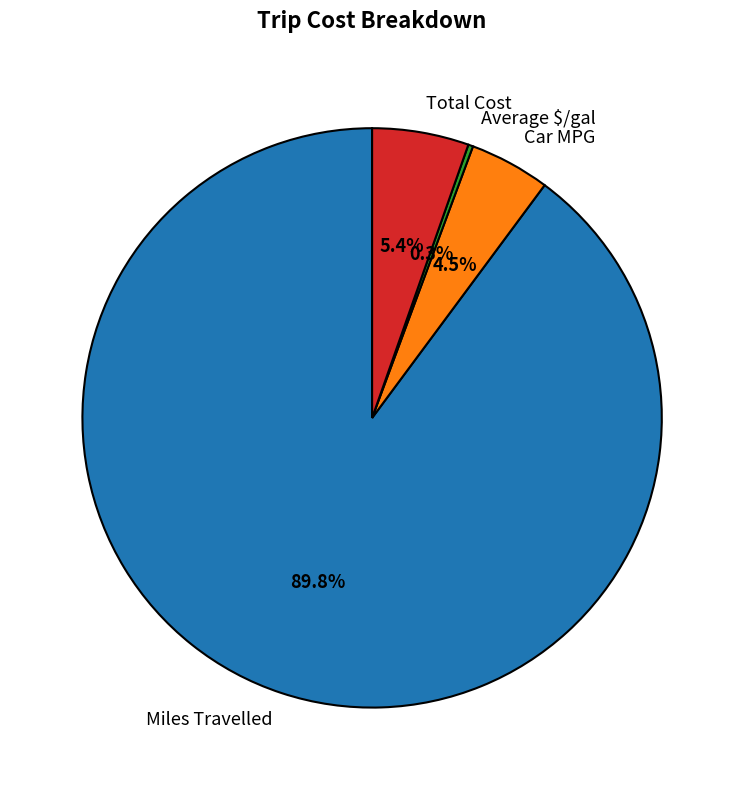

Which has a higher value, Miles Travelled or Total Cost?

Miles Travelled